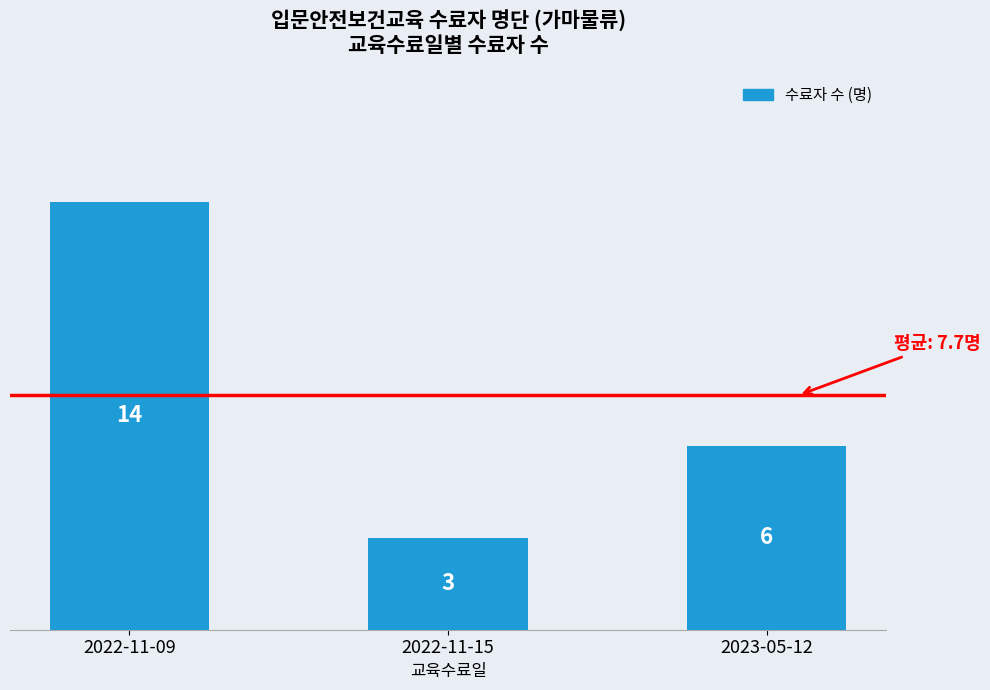

What is the ratio of the value at 2023-05-12 to the value at 2022-11-09?

0.4